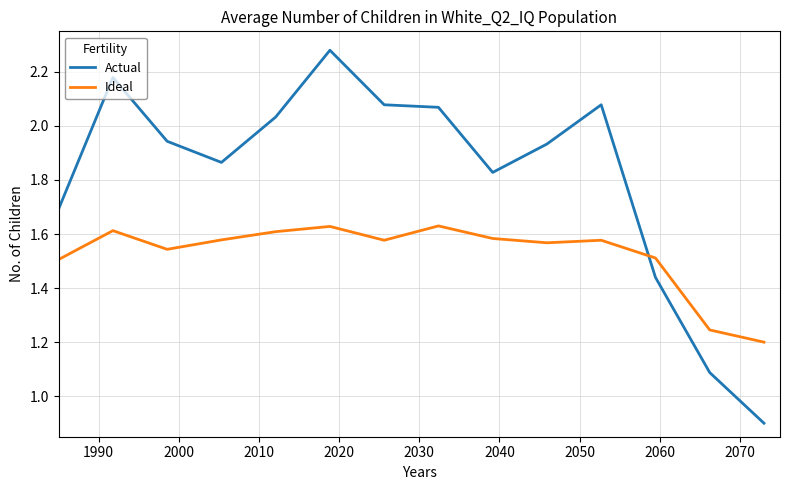

How many times do Actual and Ideal cross each other?

1